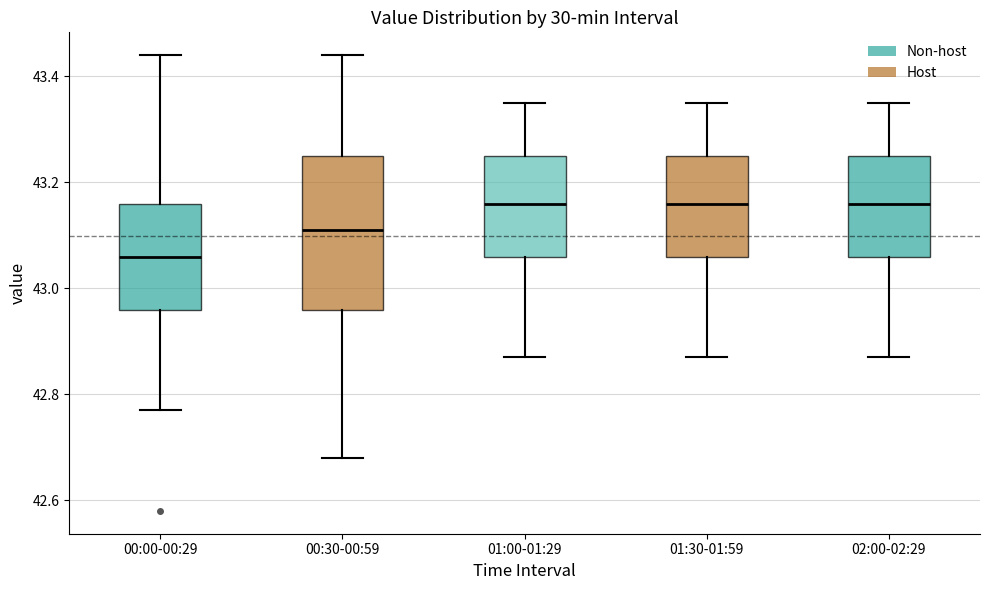

Reading left to right, transcribe this box plot: for each box, give where its median line is, the range the box spans, and where its two whiskers end, as read against the y-axis. The values are not printed on the chart, so give them approximately, as read against the axis.

00:00-00:29: median 43.06, box 42.96 to 43.16, whiskers 42.78 to 43.44
00:30-00:59: median 43.12, box 42.96 to 43.26, whiskers 42.68 to 43.44
01:00-01:29: median 43.16, box 43.06 to 43.26, whiskers 42.88 to 43.36
01:30-01:59: median 43.16, box 43.06 to 43.26, whiskers 42.88 to 43.36
02:00-02:29: median 43.16, box 43.06 to 43.26, whiskers 42.88 to 43.36